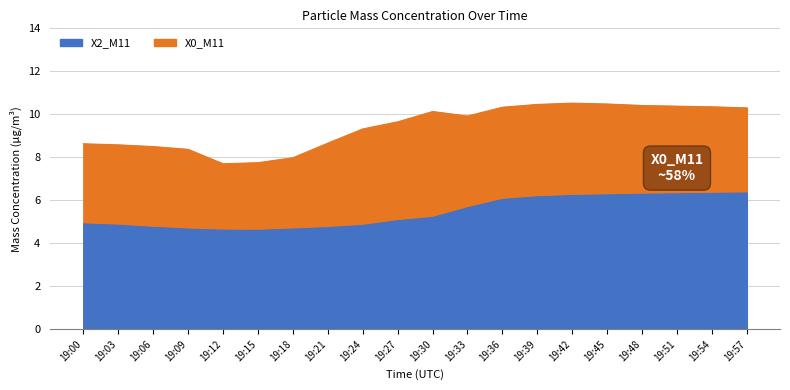

At 19:30, list the series in order from smallest to largest.

X2_M11, X0_M11